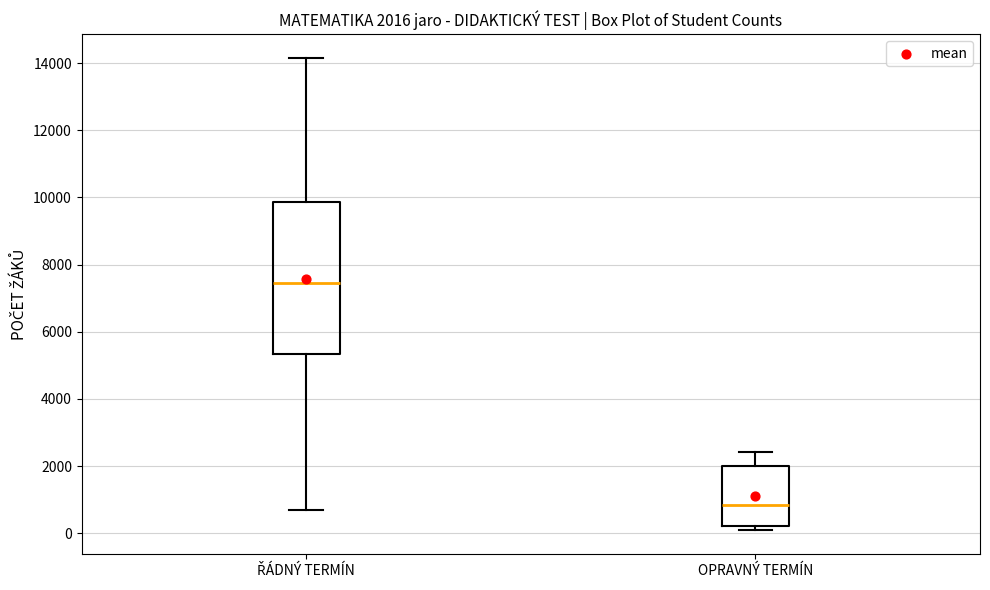

Which box has the highest median line?

ŘÁDNÝ TERMÍN